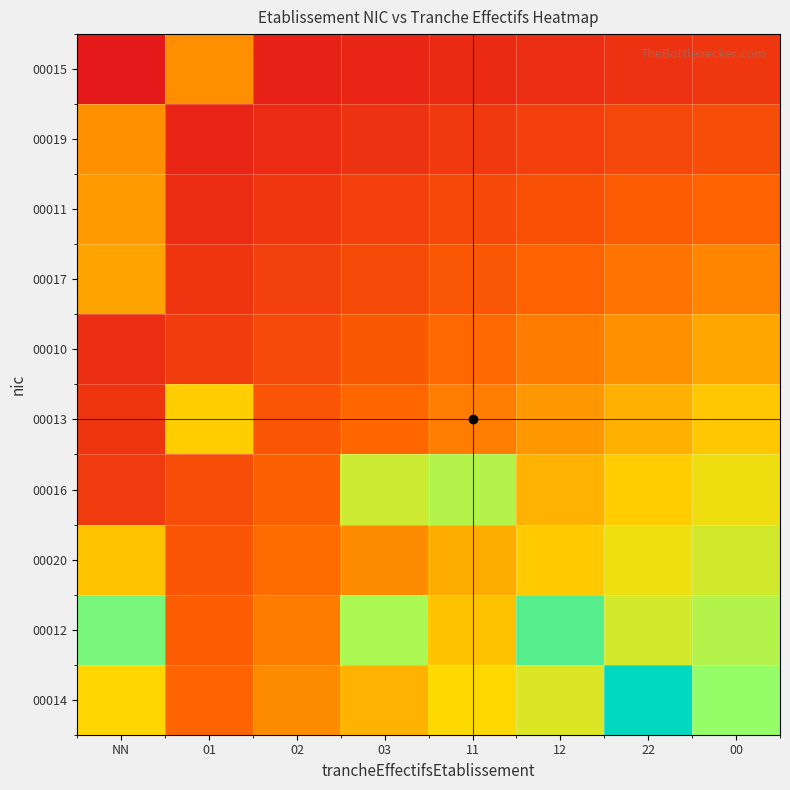

Which series has the largest range (max minus min)?

00014